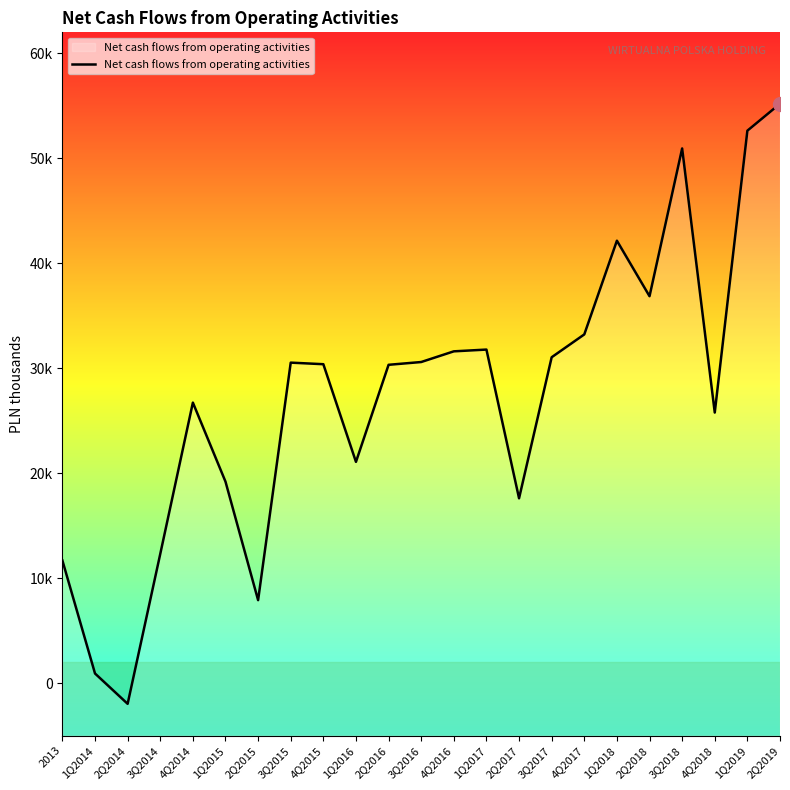

Rank the categories by value from highest to lowest.

2Q2019, 1Q2019, 3Q2018, 1Q2018, 2Q2018, 4Q2017, 1Q2017, 4Q2016, 3Q2017, 3Q2016, 3Q2015, 4Q2015, 2Q2016, 4Q2014, 4Q2018, 1Q2016, 1Q2015, 2Q2017, 3Q2014, 2013, 2Q2015, 1Q2014, 2Q2014